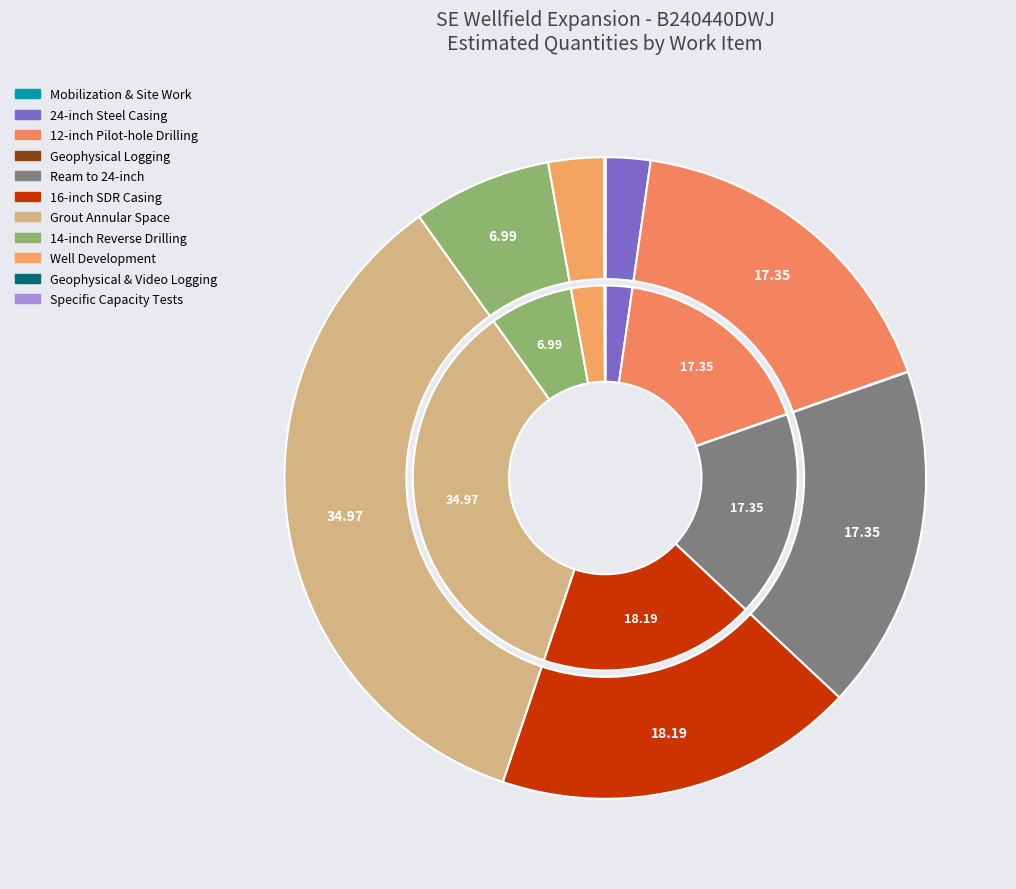

Is it true that Specific Capacity Tests is 1% of the pie?

False